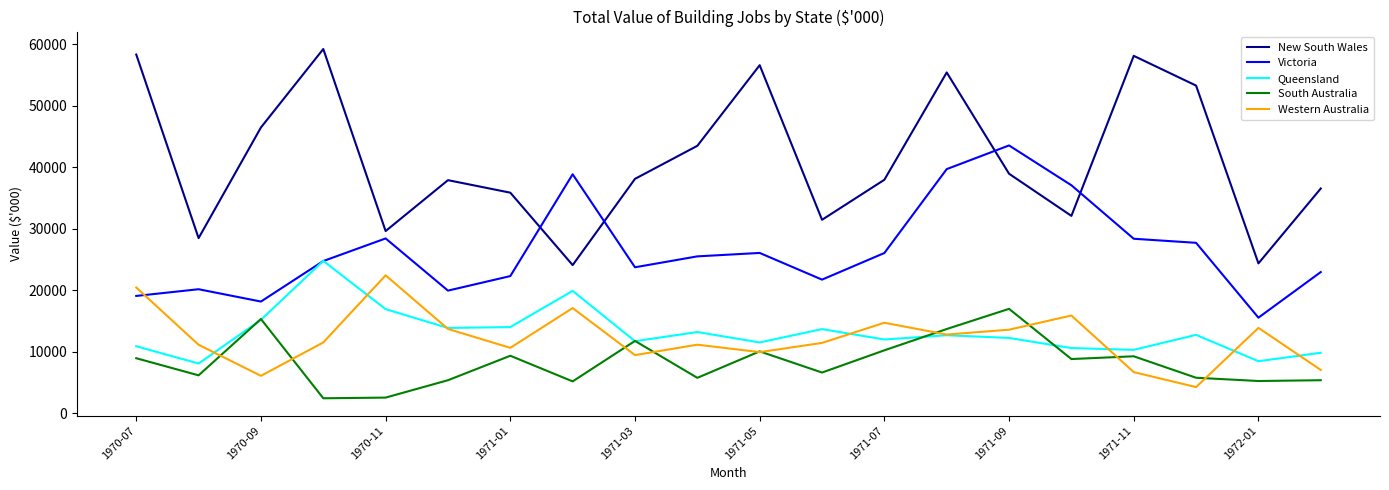

What are all the series names shown in the legend?

New South Wales, Victoria, Queensland, South Australia, Western Australia